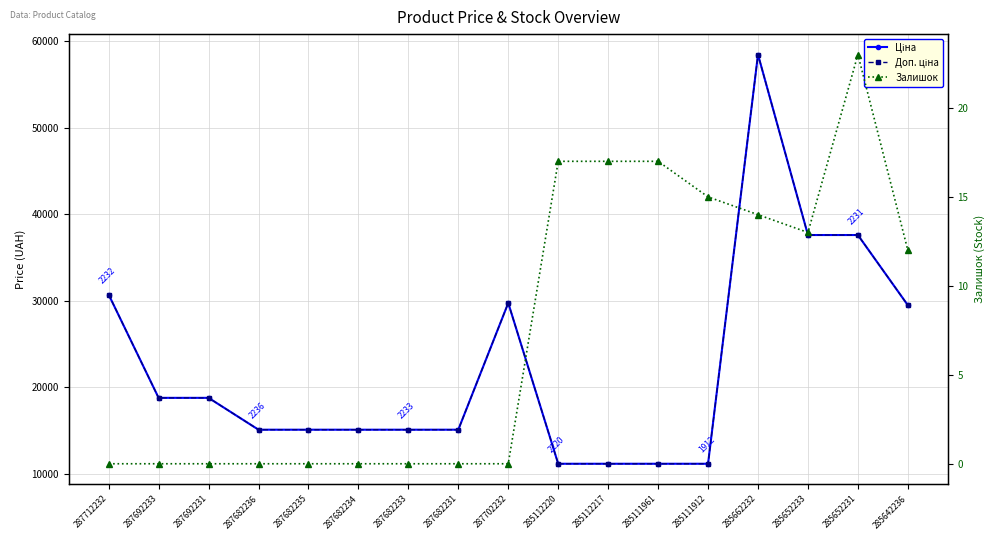

Is it true that Залишок equals 25.2 at 285111912?

False